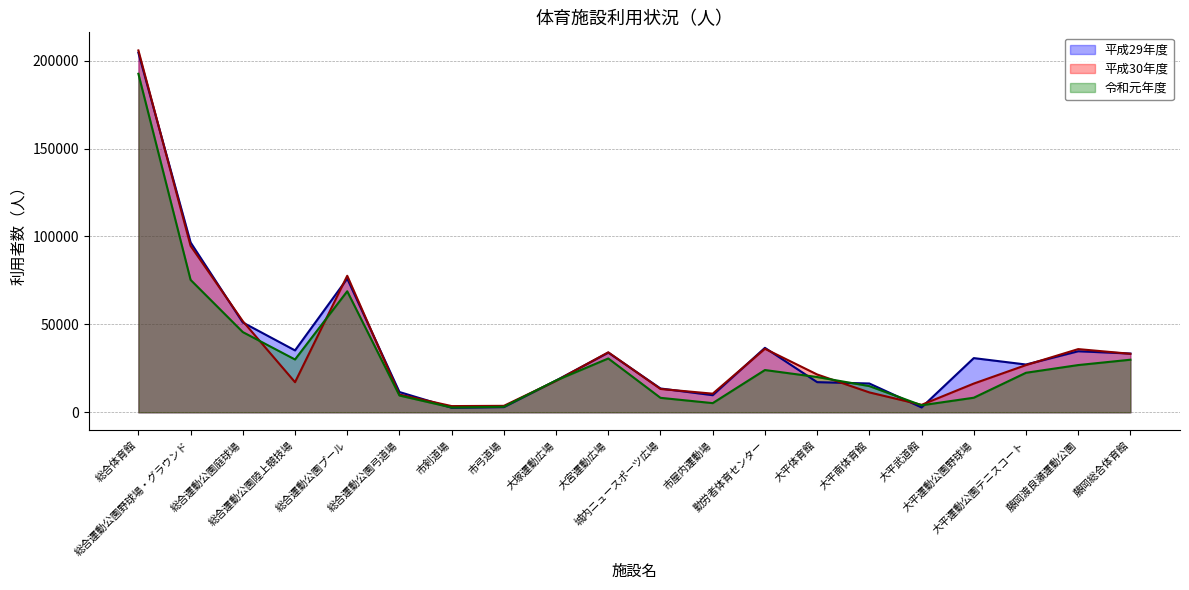

At which label does 平成30年度 first exceed 21531?

総合体育館